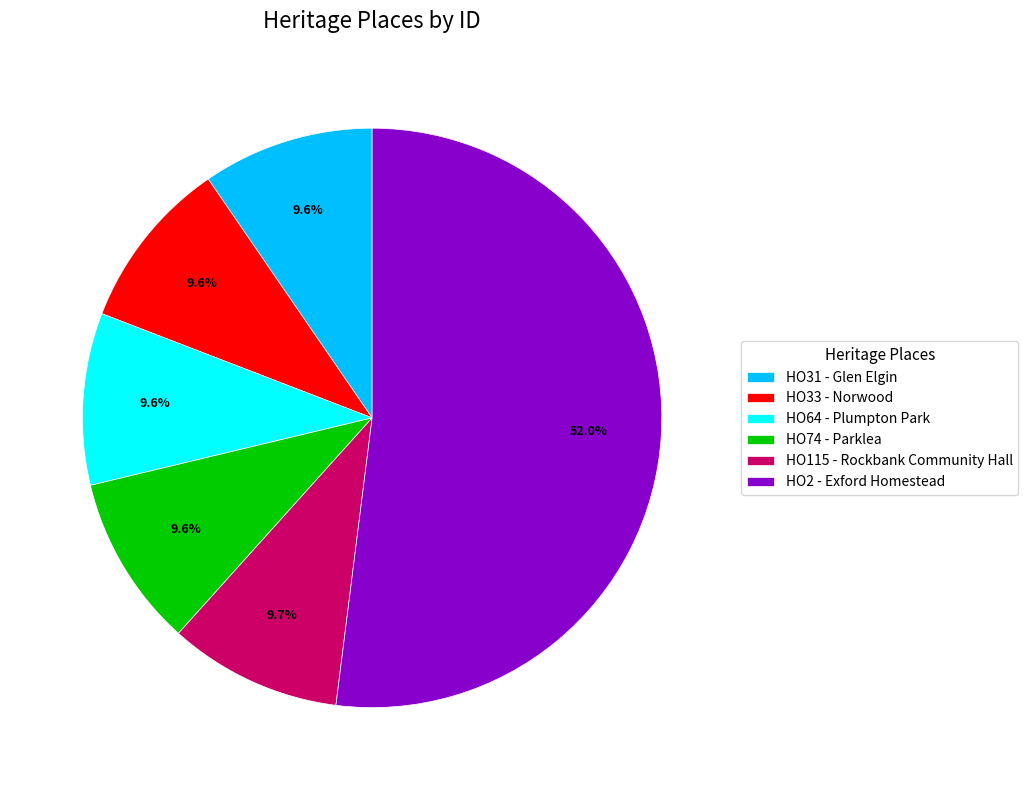

Which has a higher value, HO2 - Exford Homestead or HO33 - Norwood?

HO2 - Exford Homestead